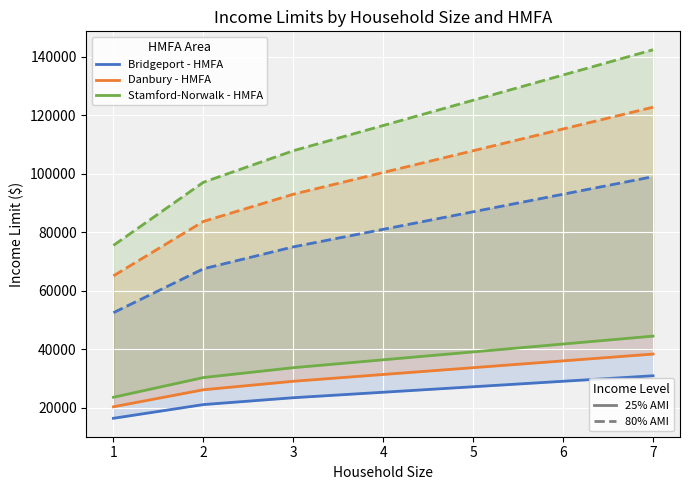

What is the average value of the Stamford-Norwalk - HMFA series?

35652